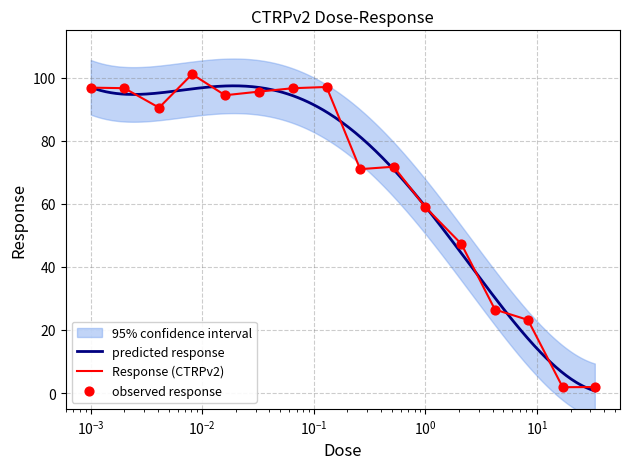

Approximately how many times larger is the value at 2.1 compared to 0.0041?

0.5